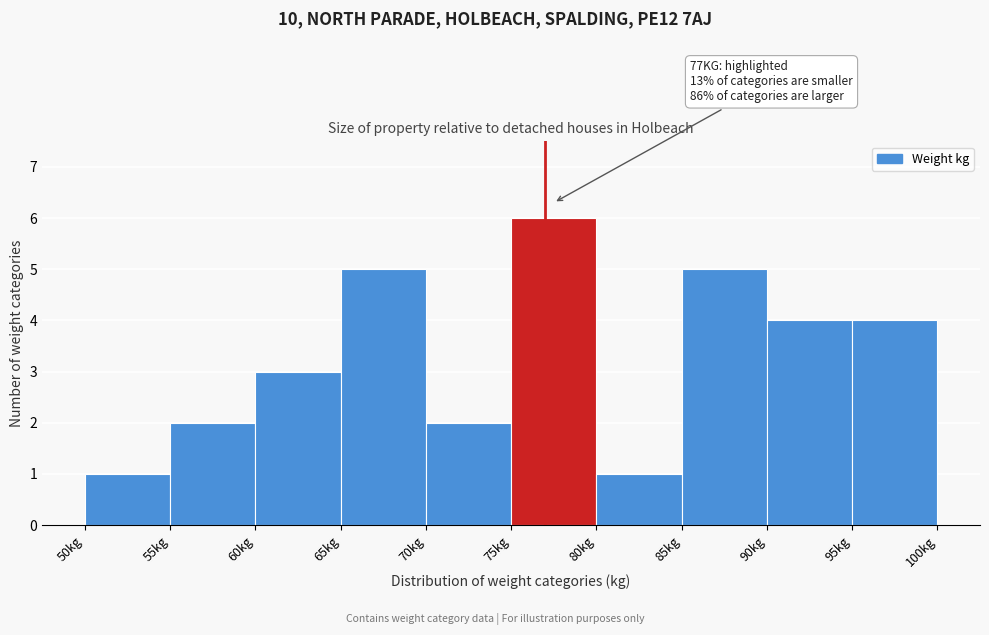

Which range on the x-axis has the tallest bar?

75 to 80